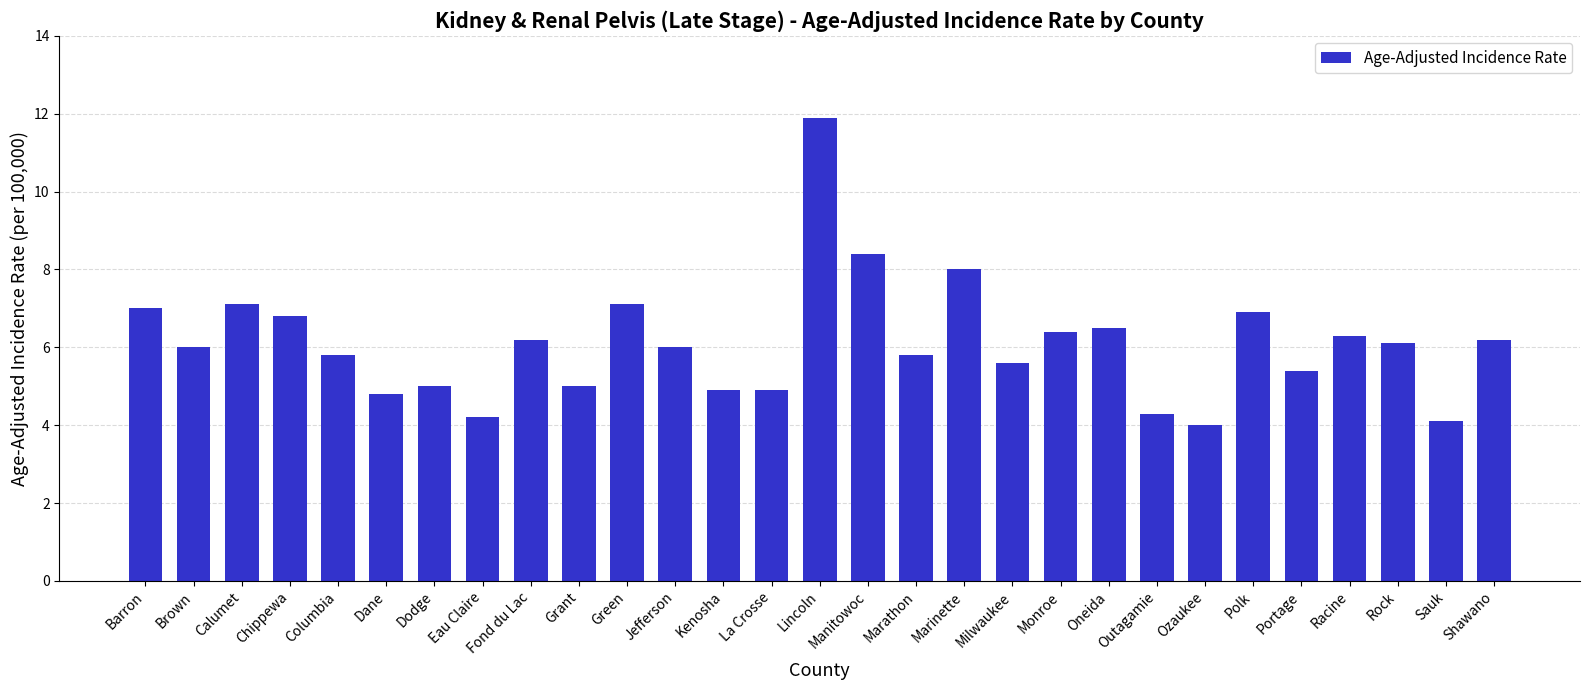

What is the maximum value shown in the chart?

11.9